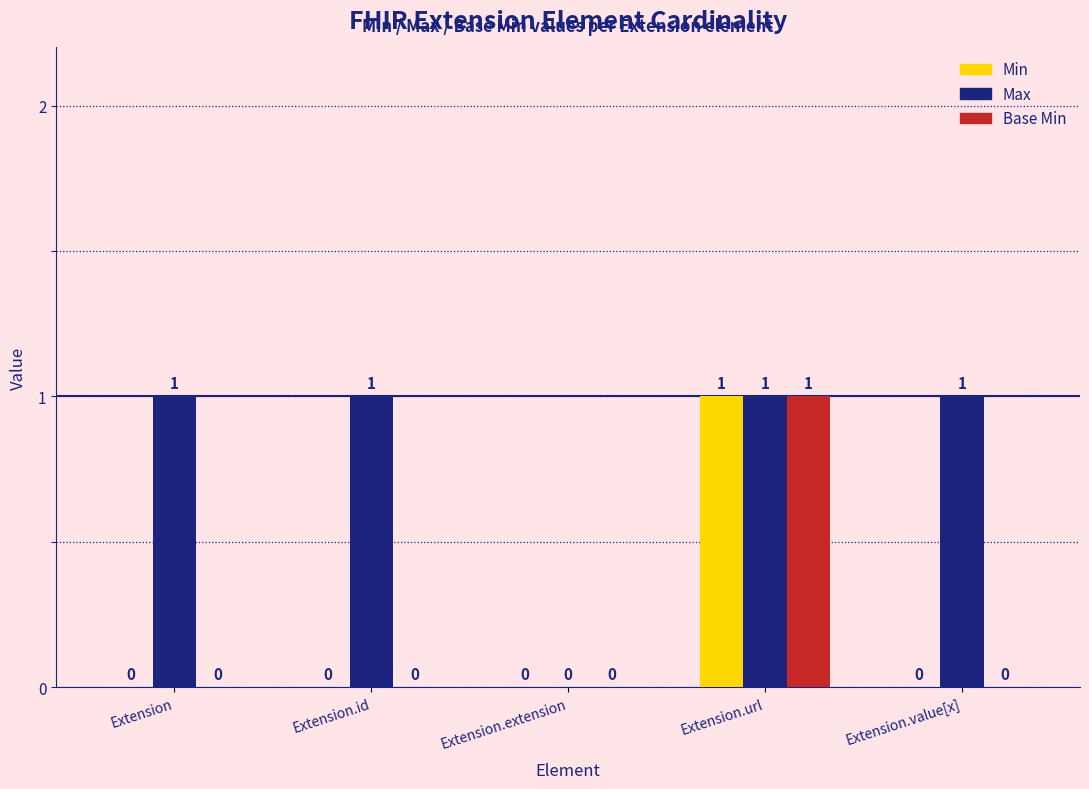

The Base Min series shows 1 at Extension.url. True or false?

True